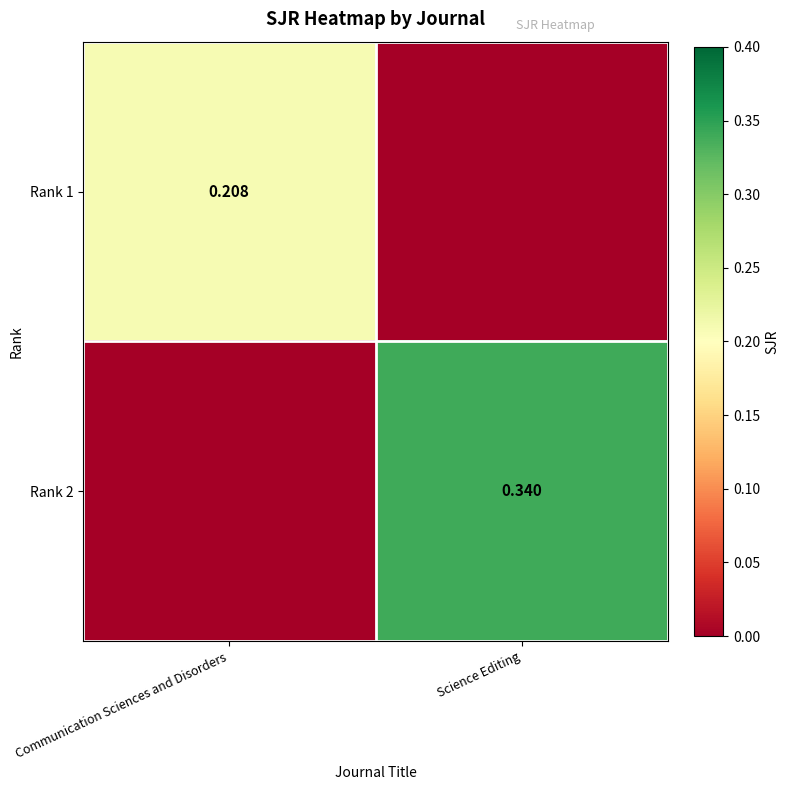

Is the value of Rank 1 at Communication Sciences and Disorders greater than the value of Rank 2 at Science Editing?

No